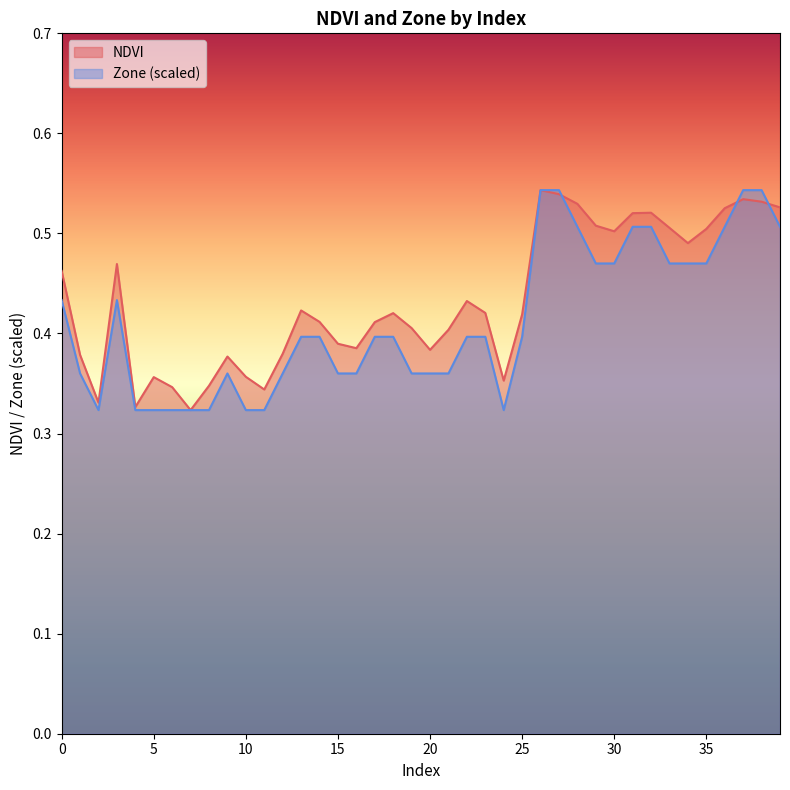

What are all the series names shown in the legend?

NDVI, Zone (scaled)